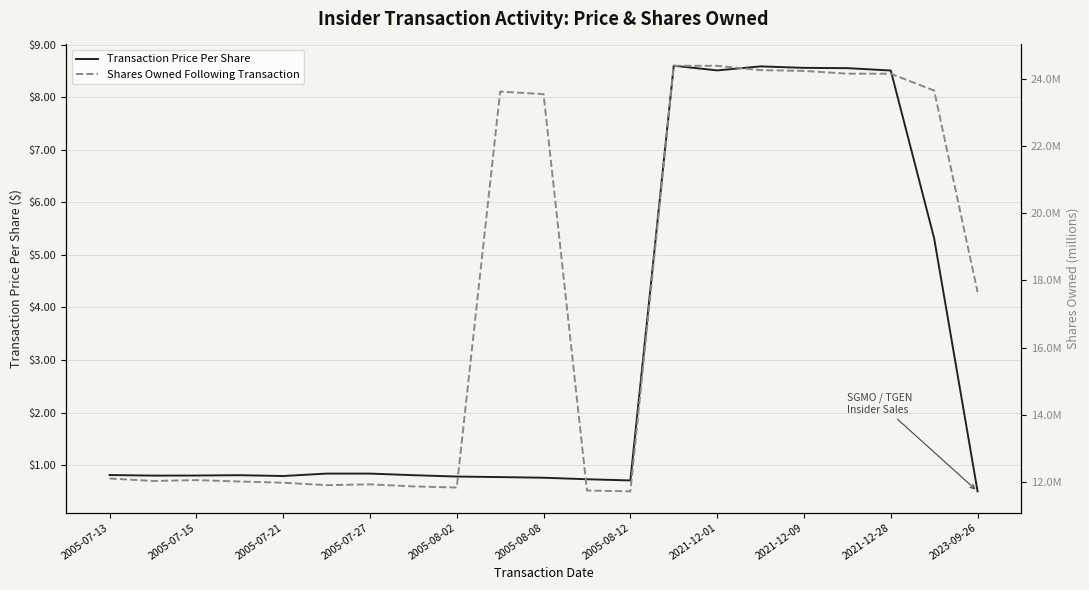

What is the total value across all series at 15?

32.8